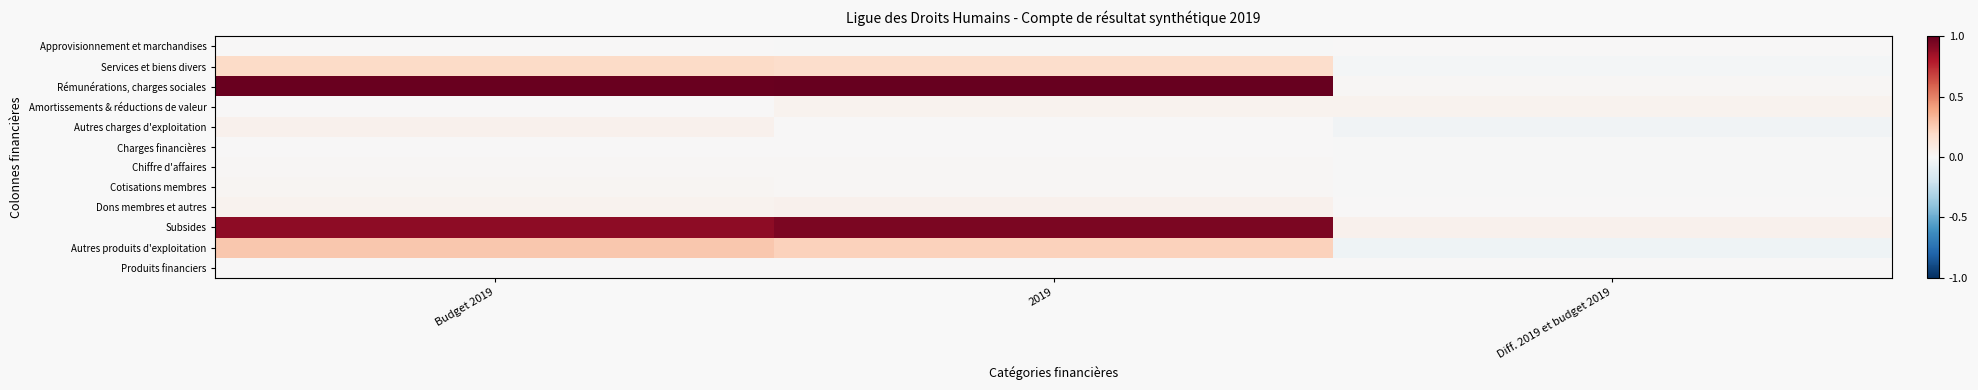

What is the spread (max minus min) of values at Budget 2019?

1.0